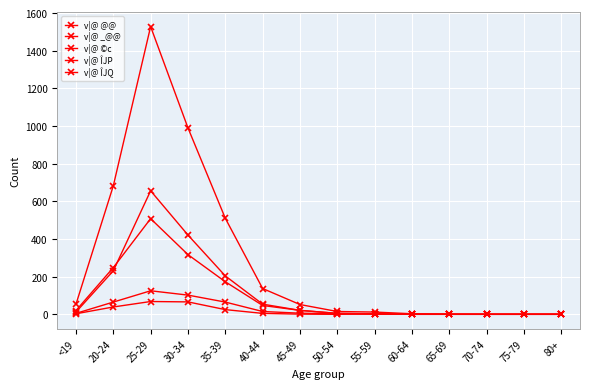

Is it true that v|@ ©c equals 3 at 50-54?

True